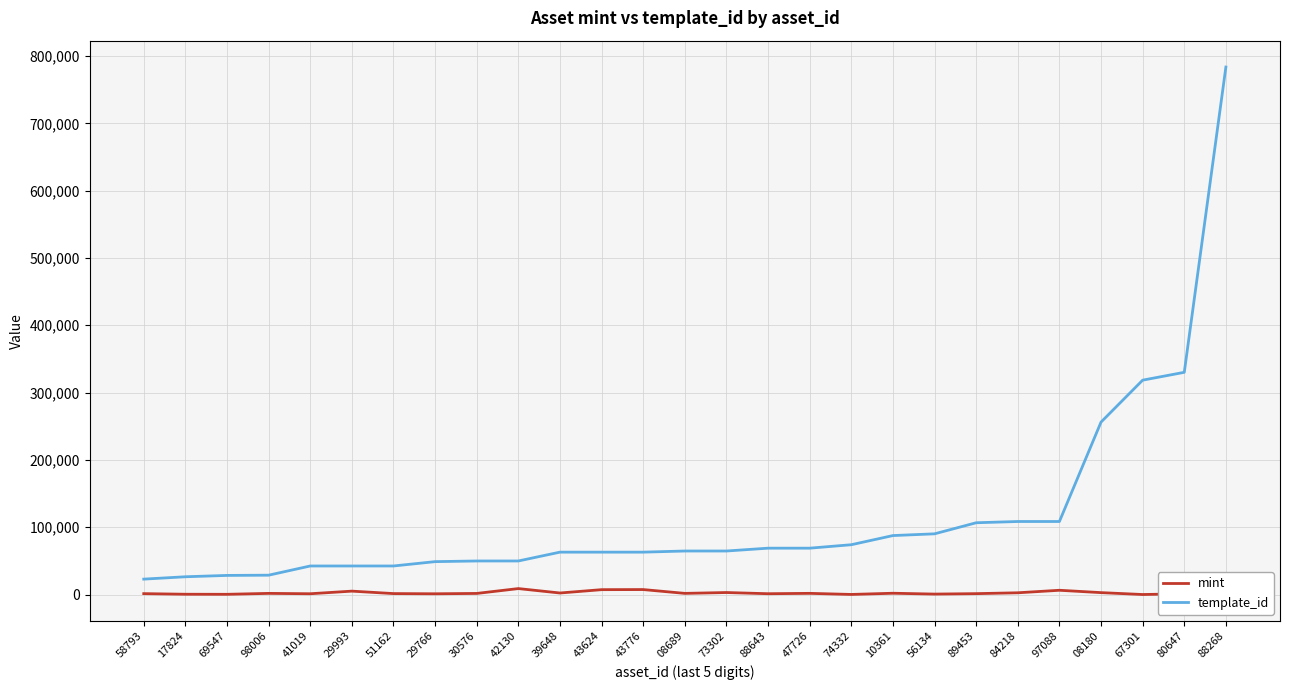

True or false: template_id has a value of 28405 at 69547.

True